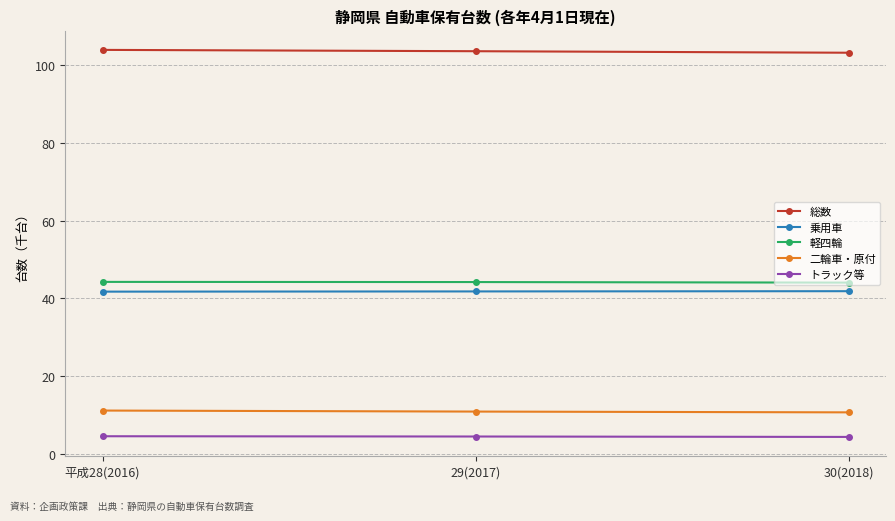

What is the total value across all series at 30(2018)?

204.0